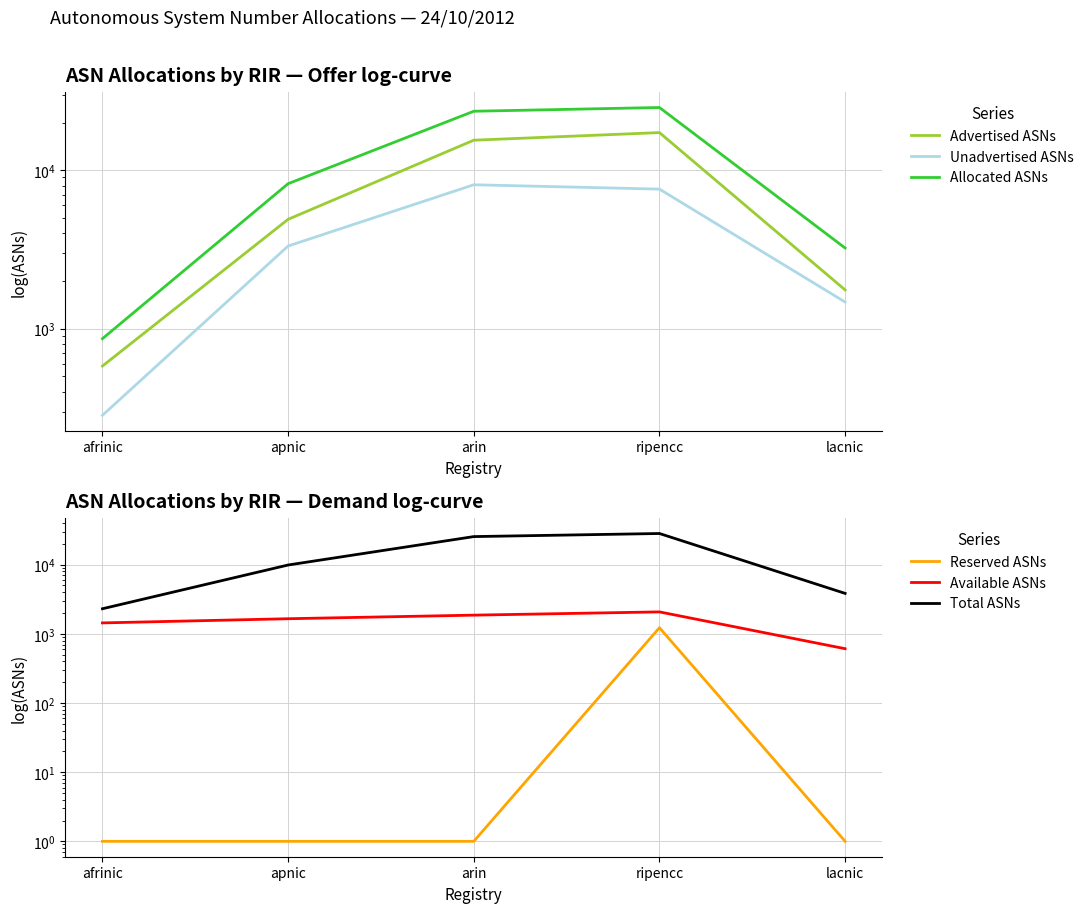

What value does the Total ASNs series have at apnic?

9876